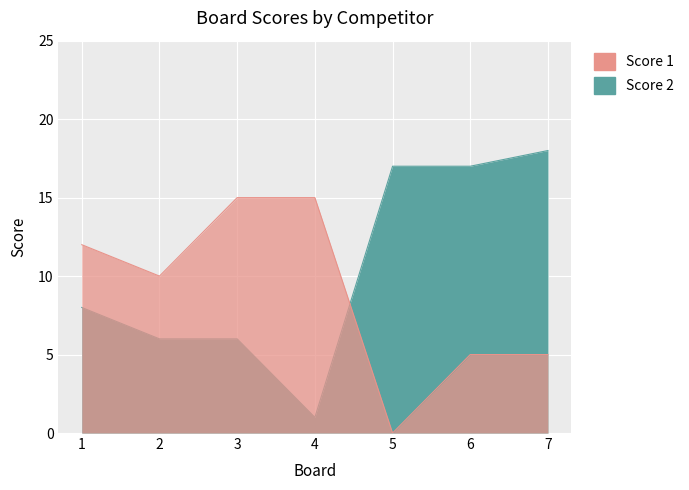

At 4, list the series in order from largest to smallest.

Score 1, Score 2